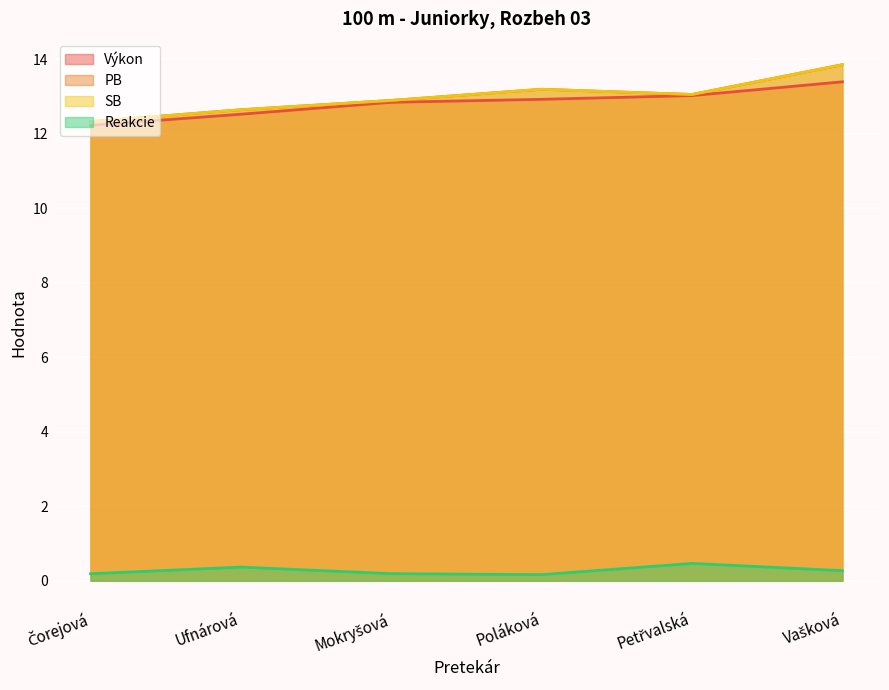

What is the approximate value of Výkon at Čorejová?

12.2